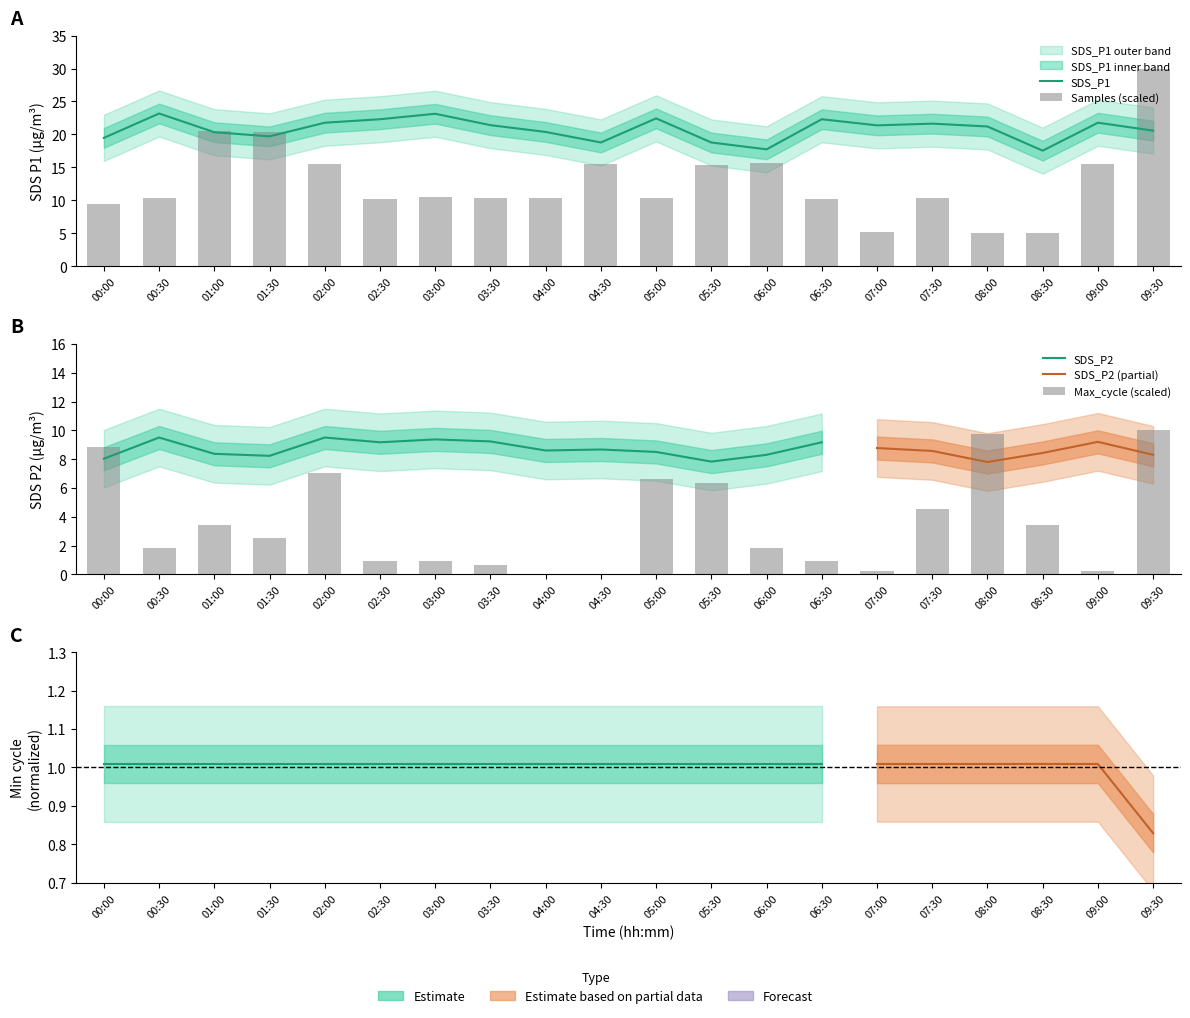

What is the total value across all series at 00:30?

35.4